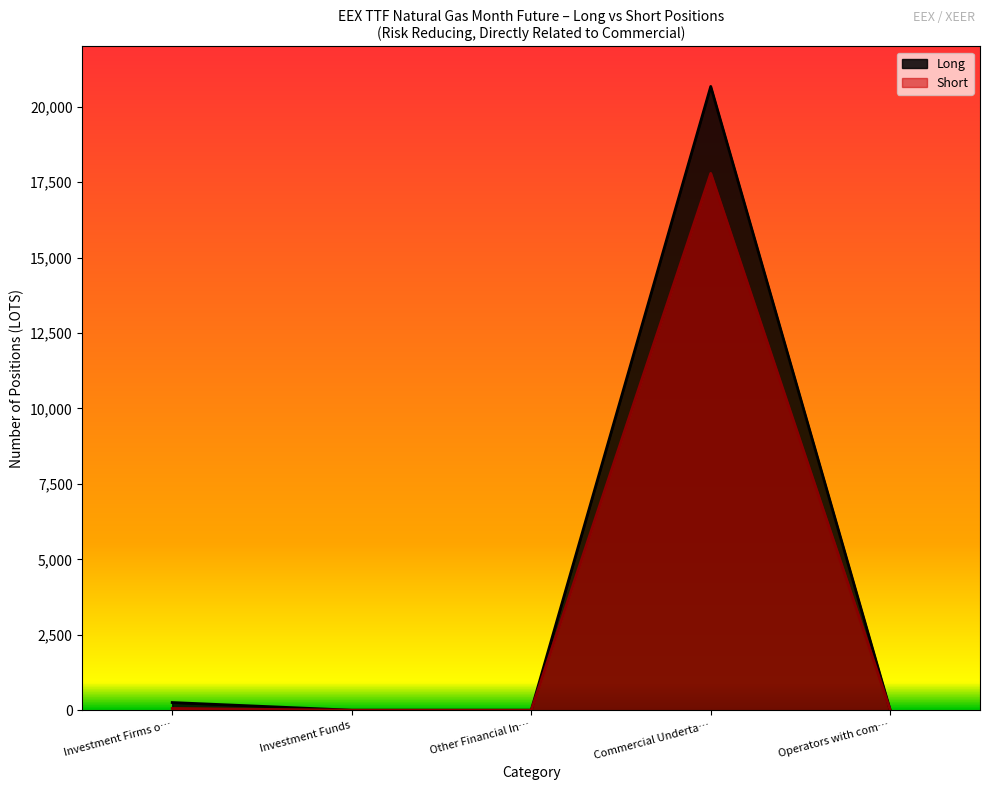

List the series in order of their peak value, lowest first.

Short, Long